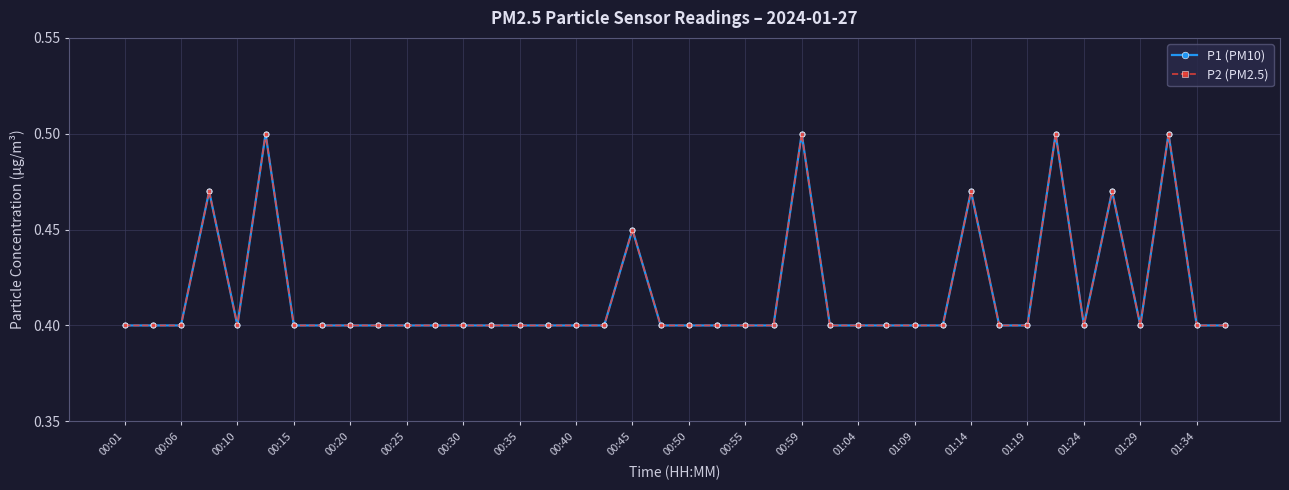

Does the chart have visible grid lines?

Yes